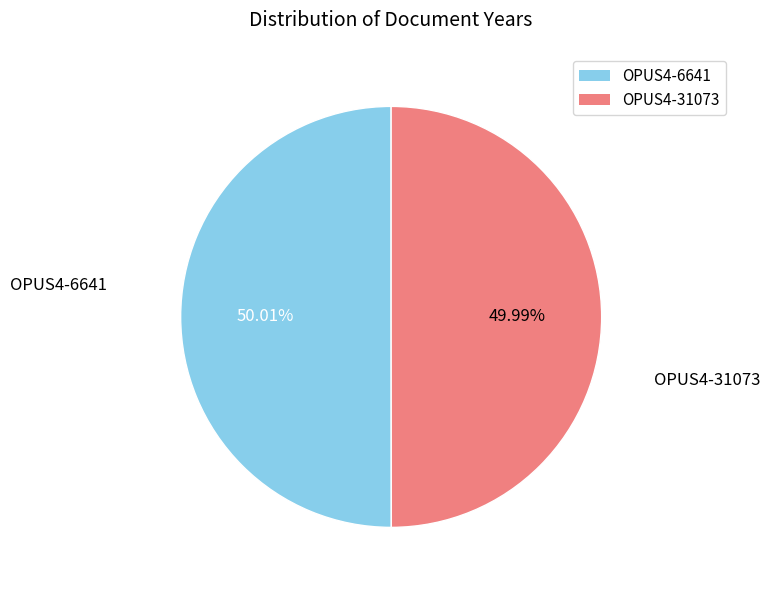

Is there a majority slice in this chart?

Yes